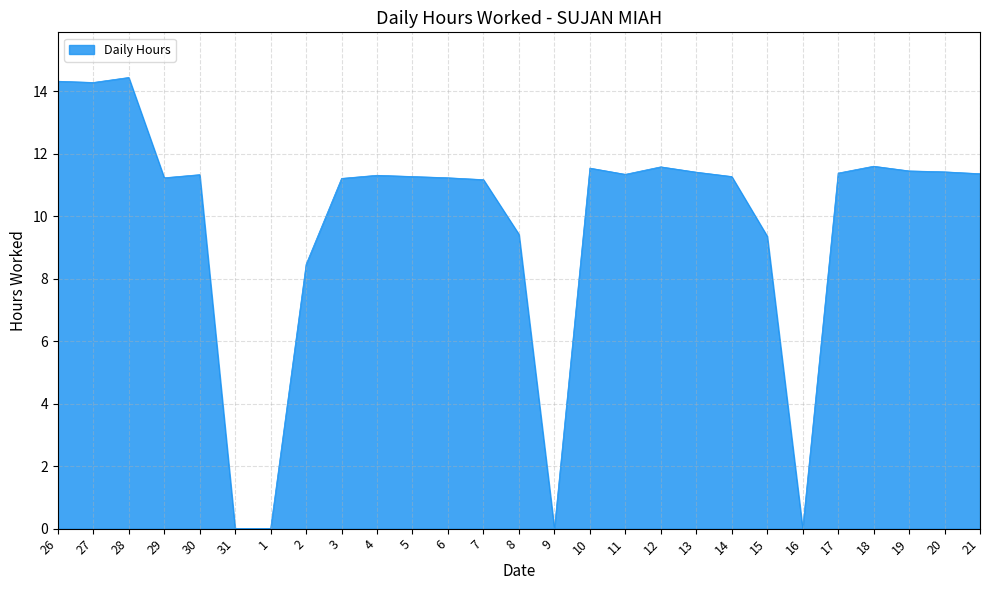

True or false: the data shows 14.3 at 27.

True